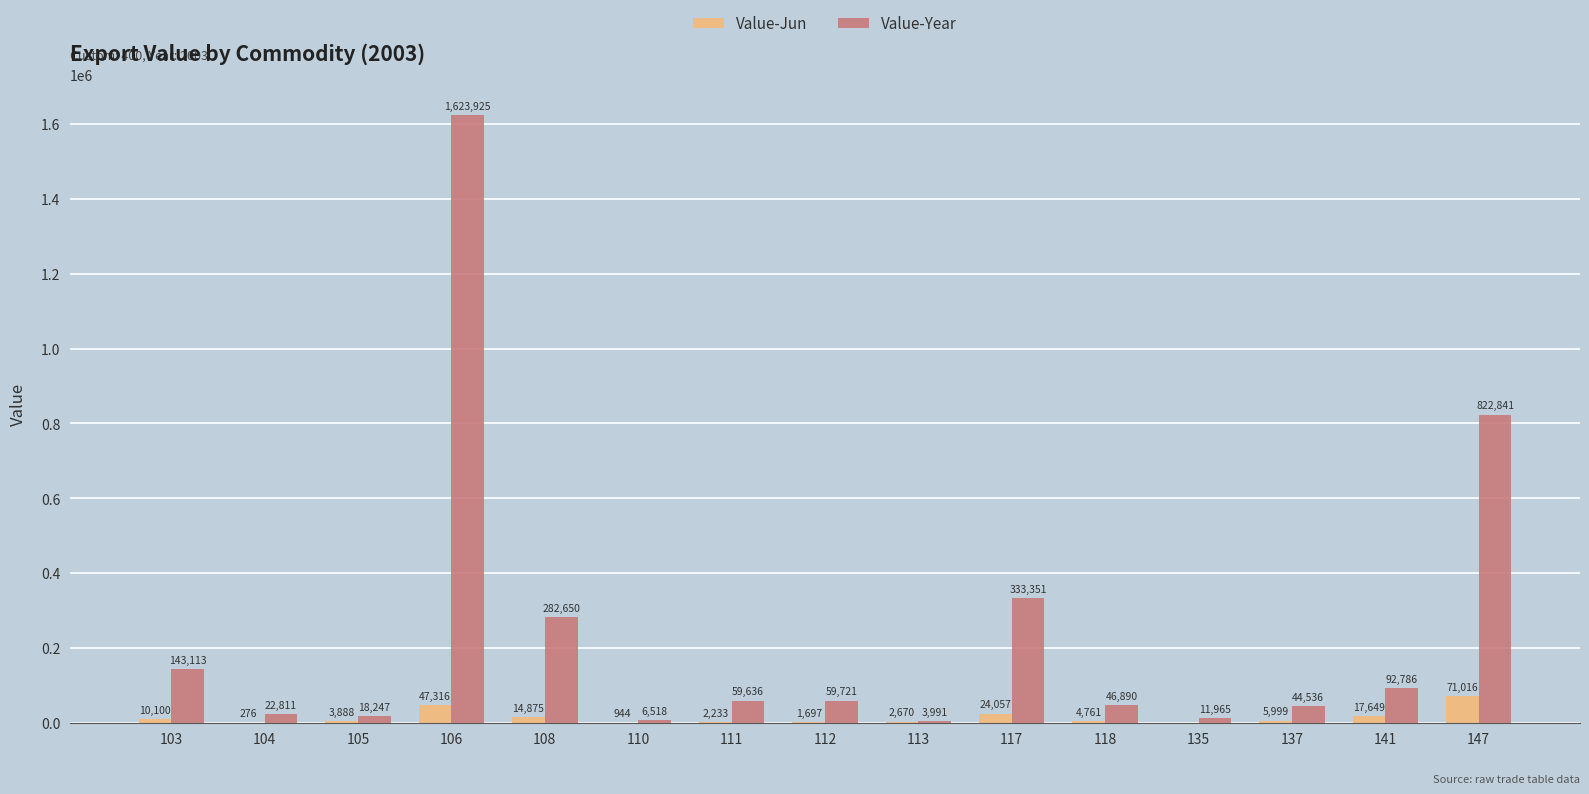

What is the difference between the Value-Year values at 105 and 106?

1605678